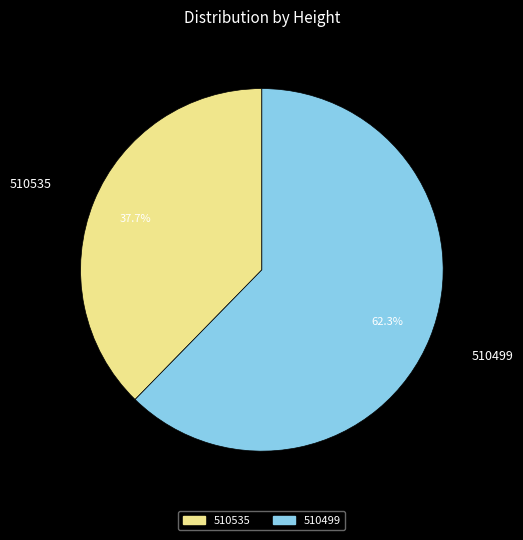

What percentage is the 510499 slice, to the nearest percent?

62%